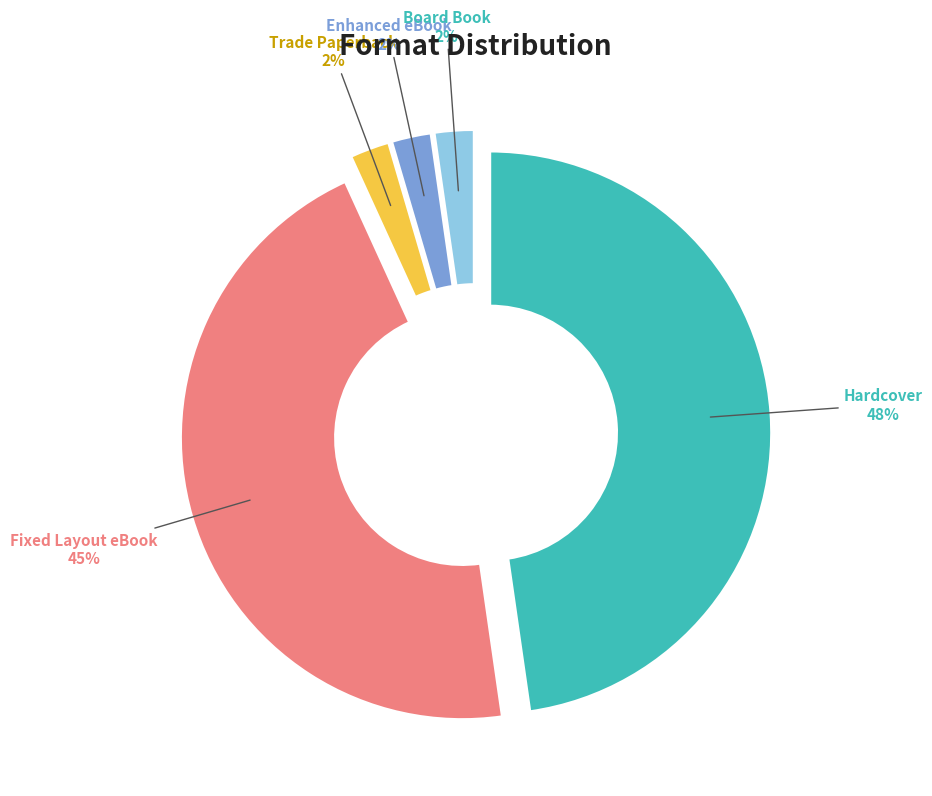

To the nearest percent, what is the average slice percentage?

20%